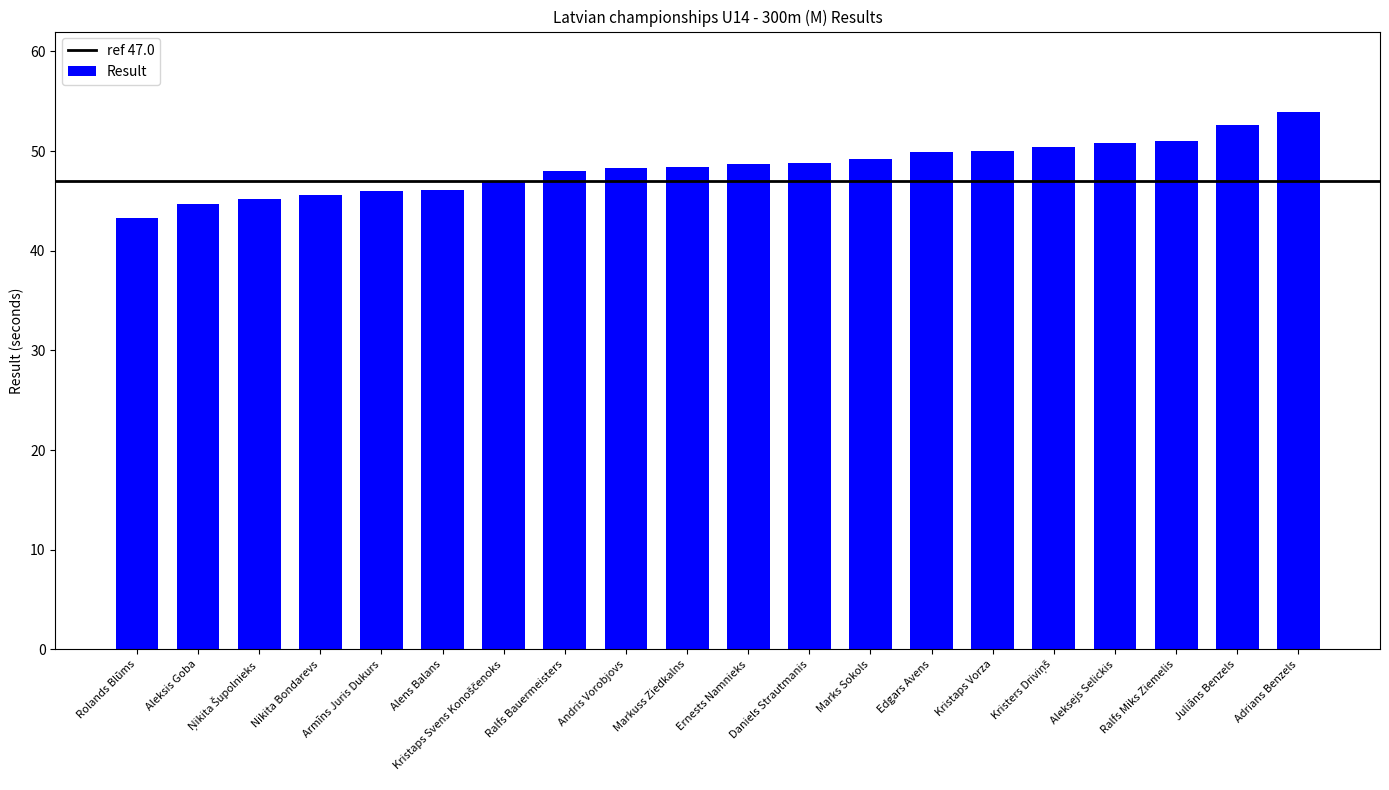

Does the chart contain any negative values?

No